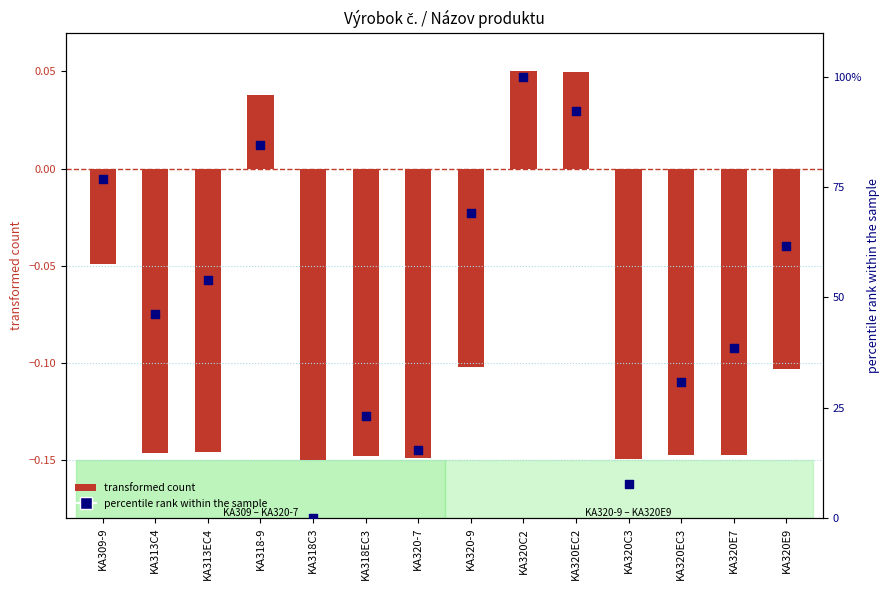

At how many categories does at least one series exceed 3?

13